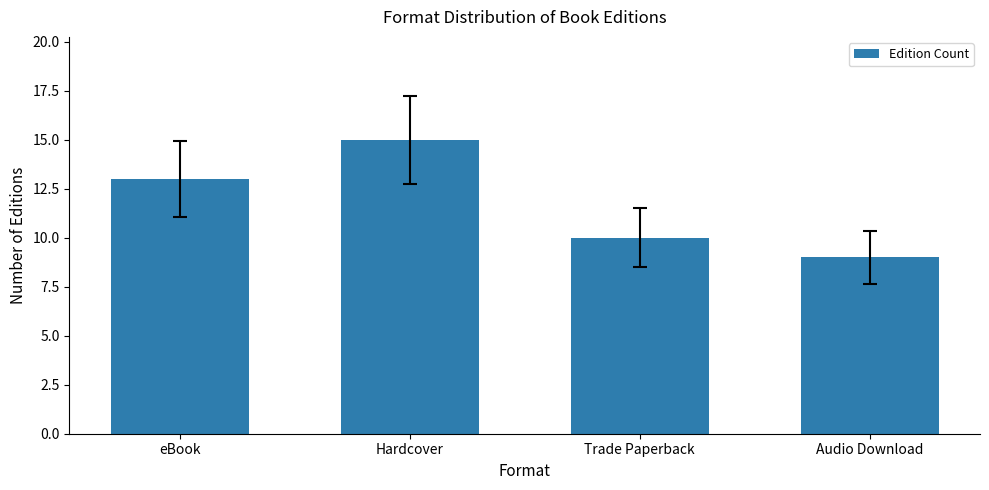

Between eBook and Hardcover, which is larger?

Hardcover